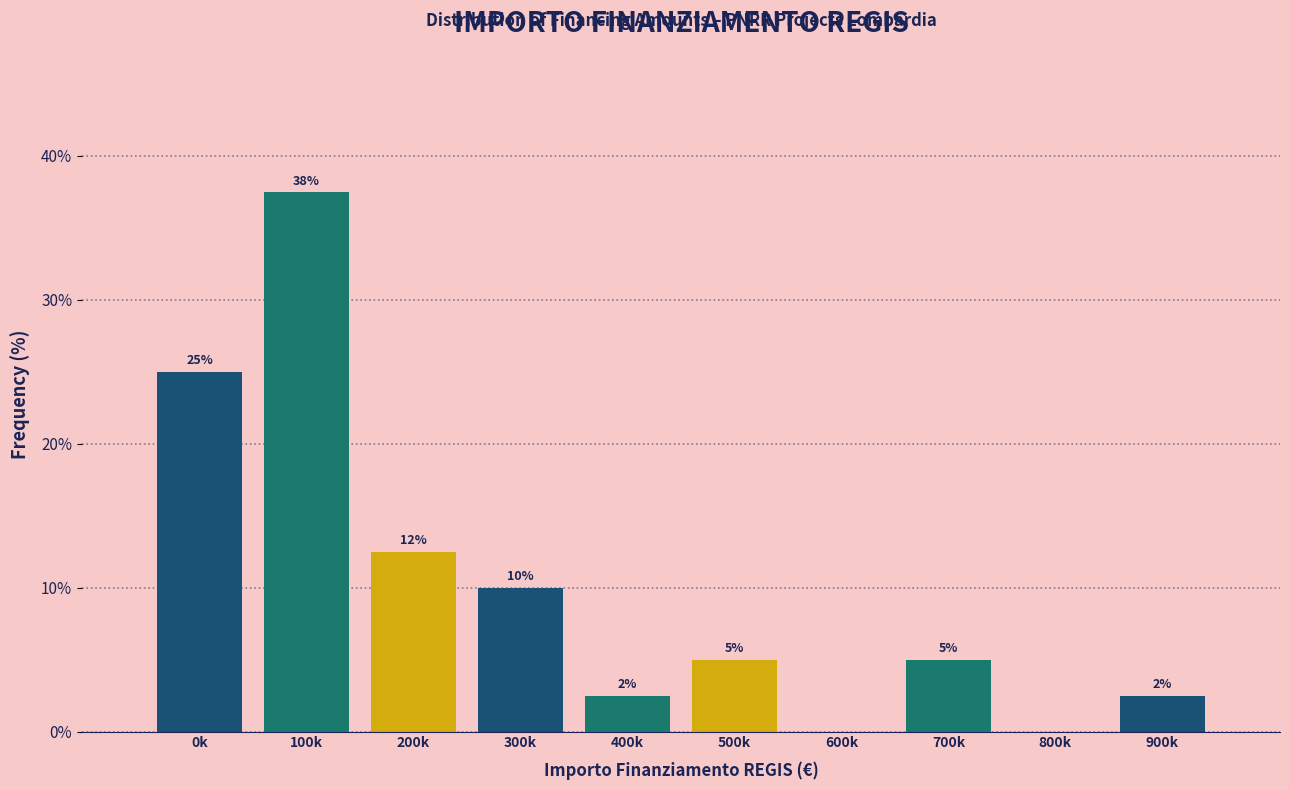

Between 600k and 500k, which is larger?

500k